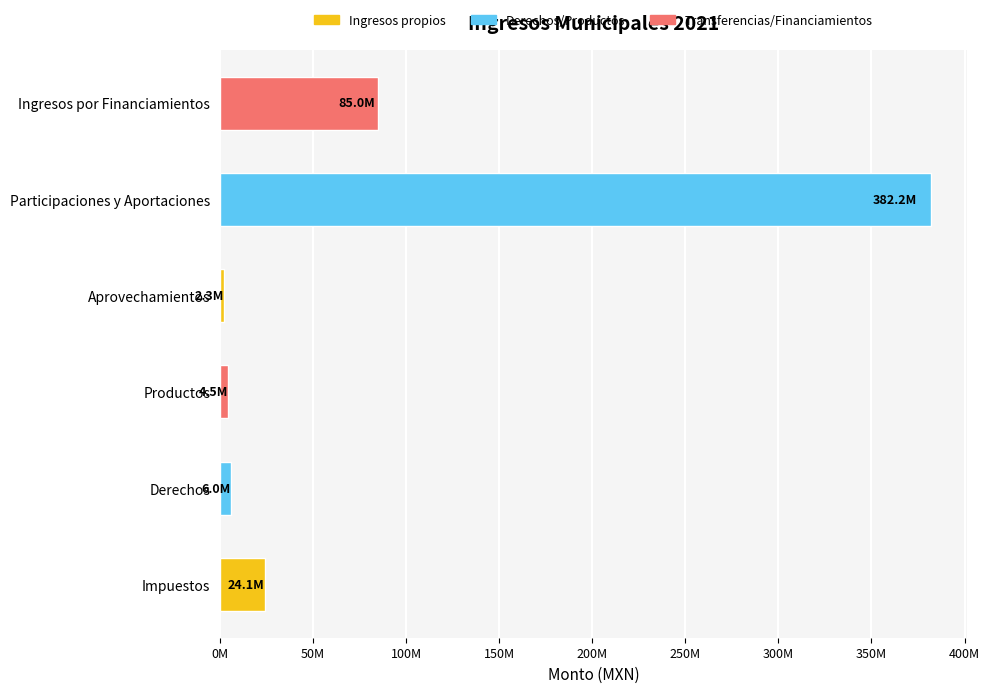

Where is the data nearest to the value 192289708?

Ingresos por Financiamientos